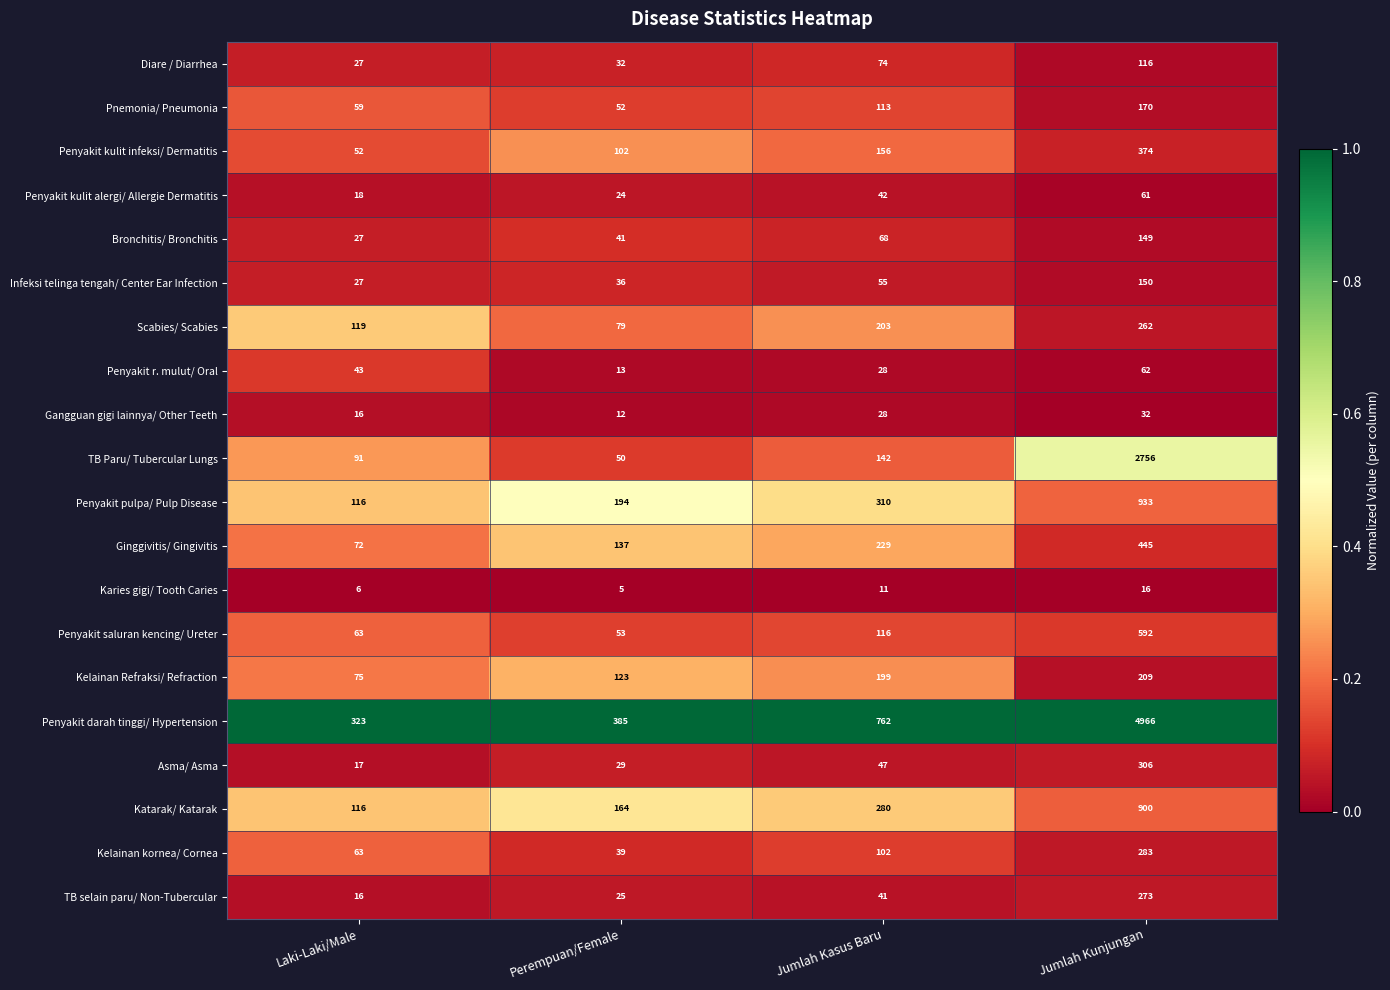

What is the total value across all series at Laki-Laki/Male?

1346